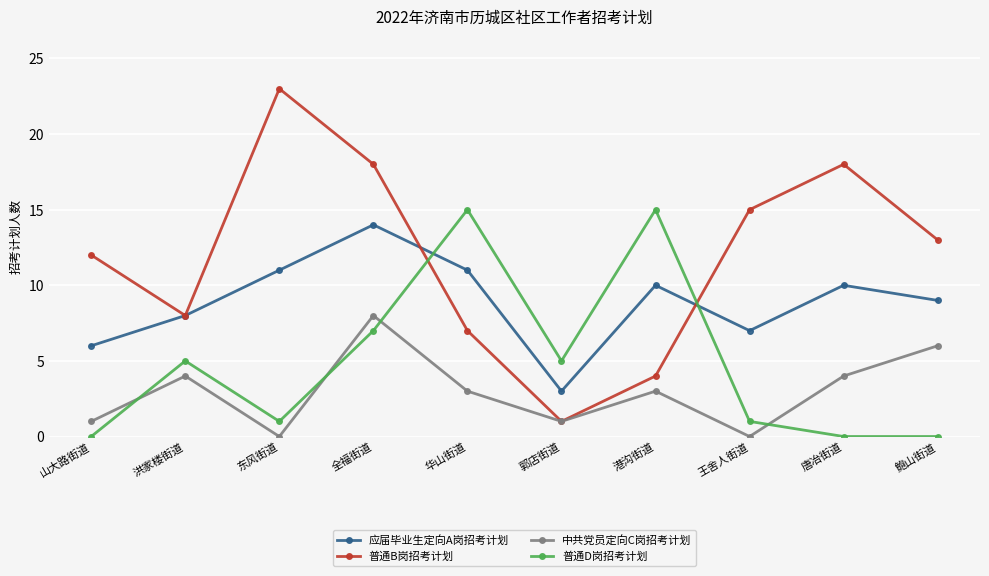

What is the value of the 中共党员定向C岗招考计划 point at the 6th from the left?

1